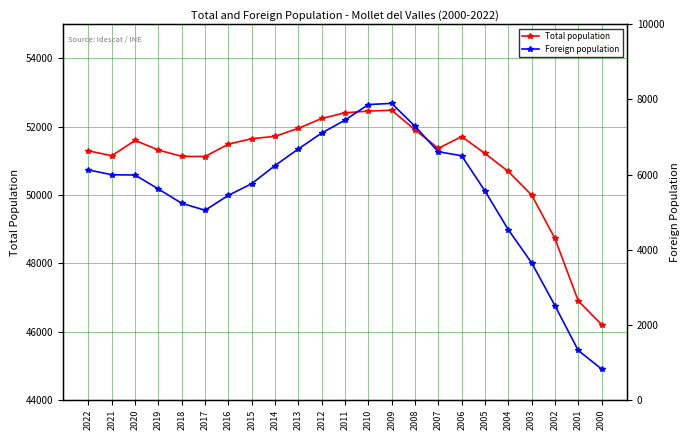

True or false: Foreign population has a value of 3615 at 2020.

False